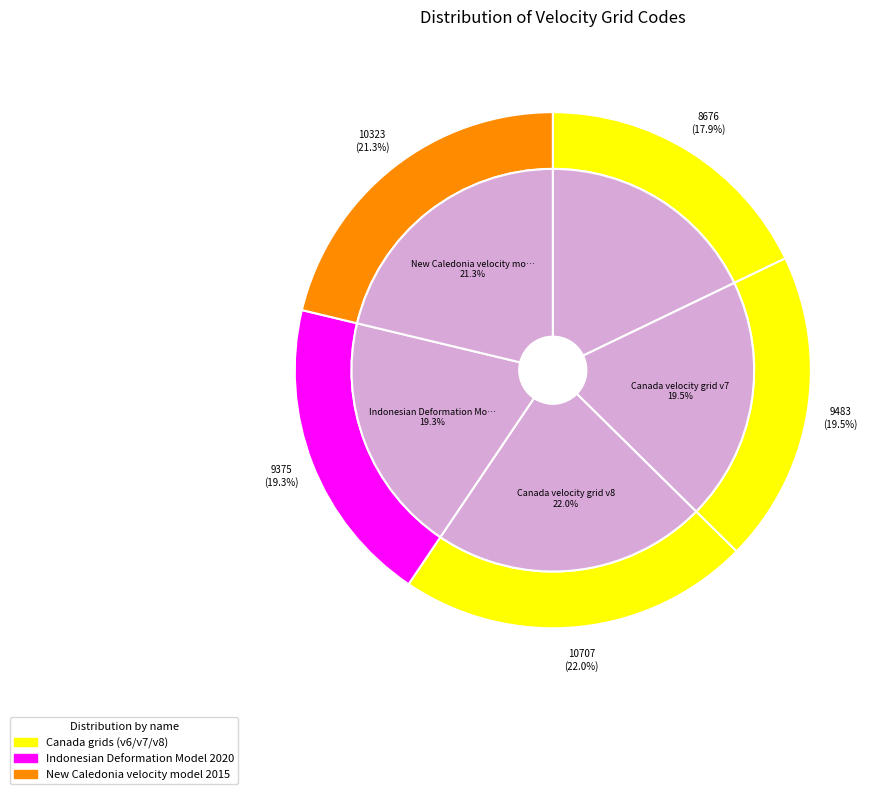

What is the smallest slice in the pie chart?

Canada velocity grid v6